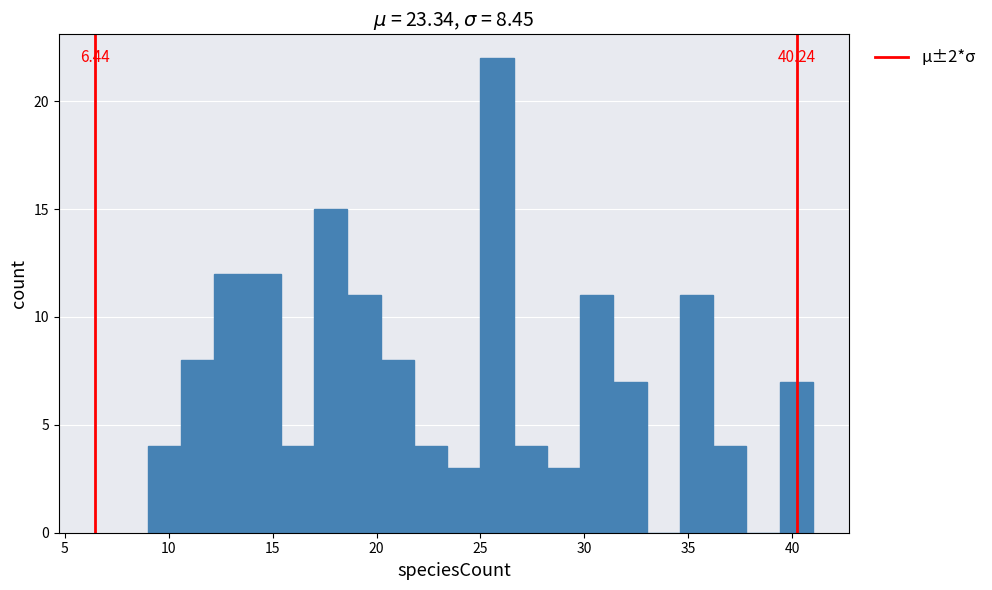

Read against the x-axis, roughly where is the centre of the tallest bar?

26.0